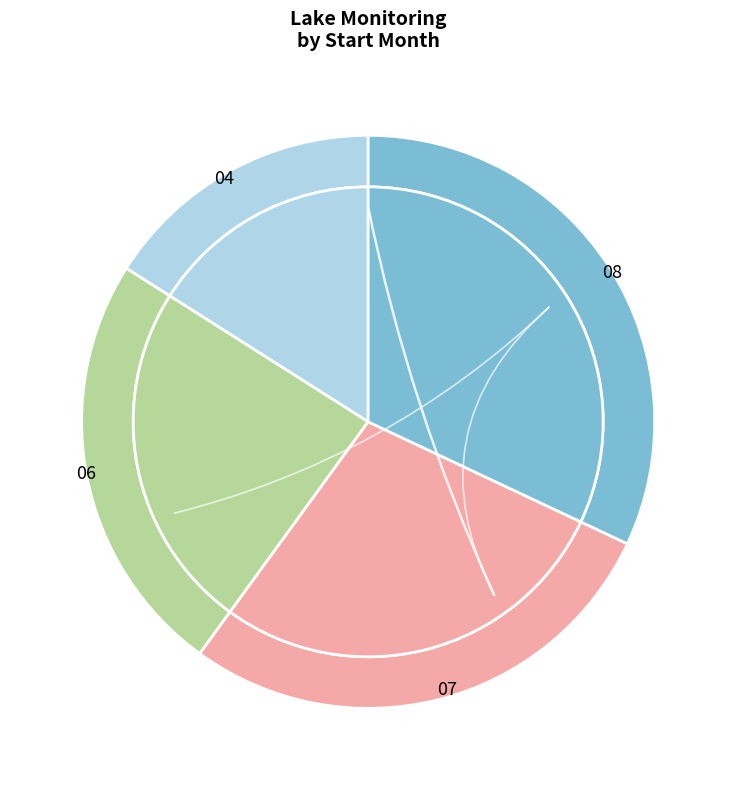

How much of the chart is everything except 04?

84.0%